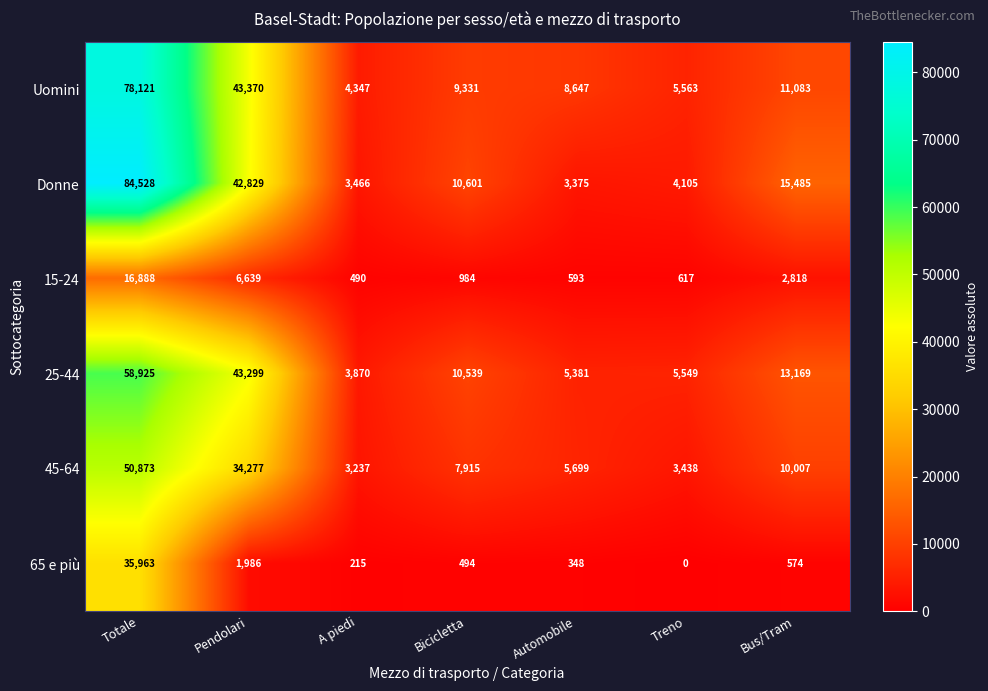

Where does the 45-64 series first go above 7915?

Totale